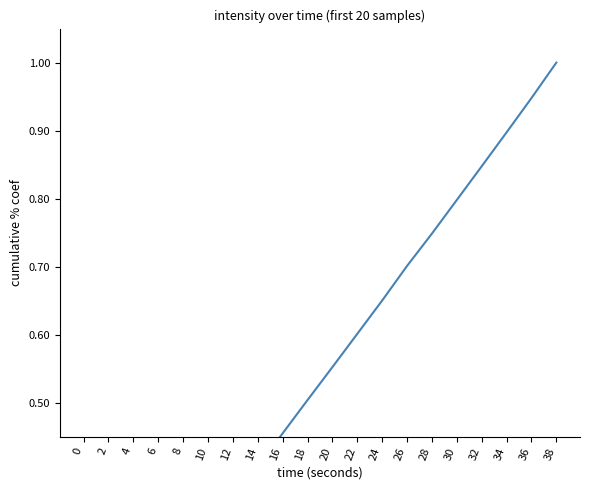

What is the difference between the maximum and minimum values?

1.0